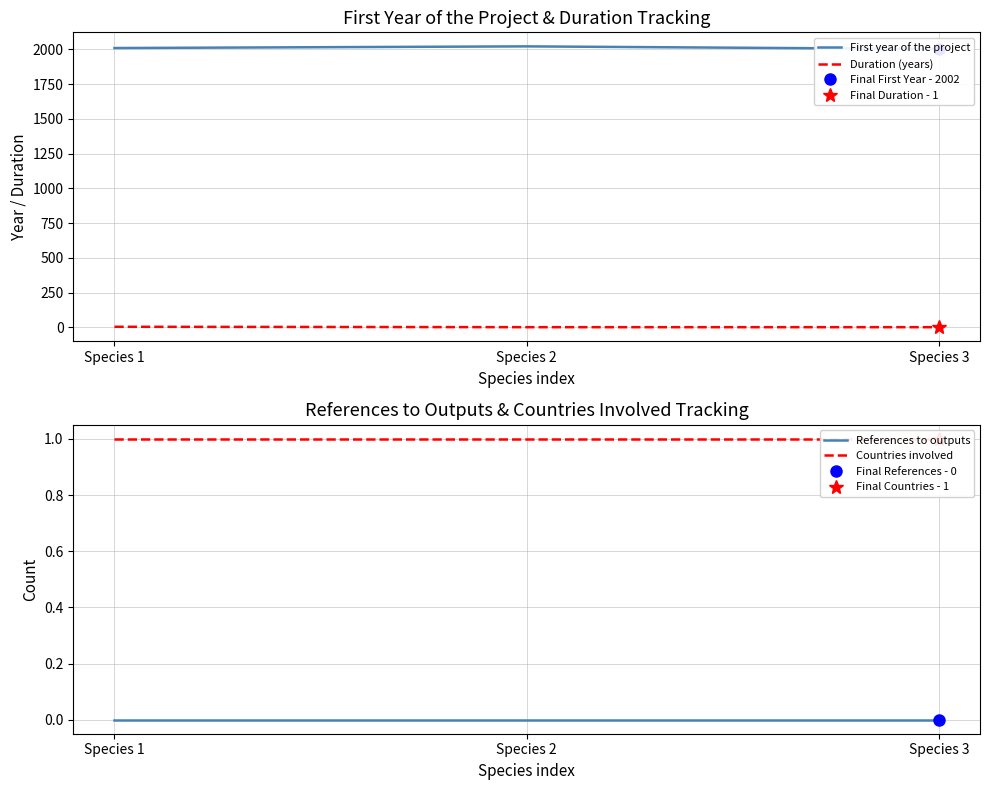

The value of Duration (years) at Species 3 is 1. True or false?

True